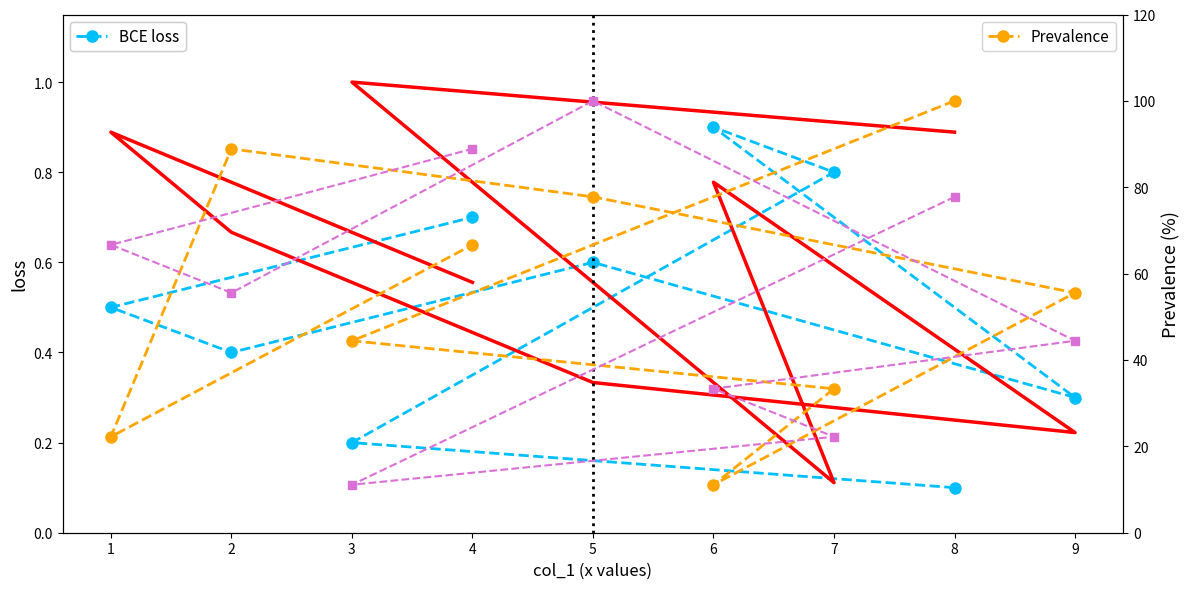

What is the value of the col_5 (Prevalence) point at the 4th from the left?

11.1